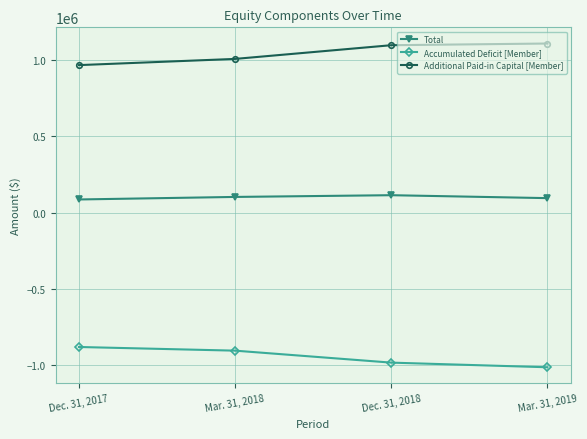

Read the Additional Paid-in Capital [Member] value at Dec. 31, 2018.

1096053